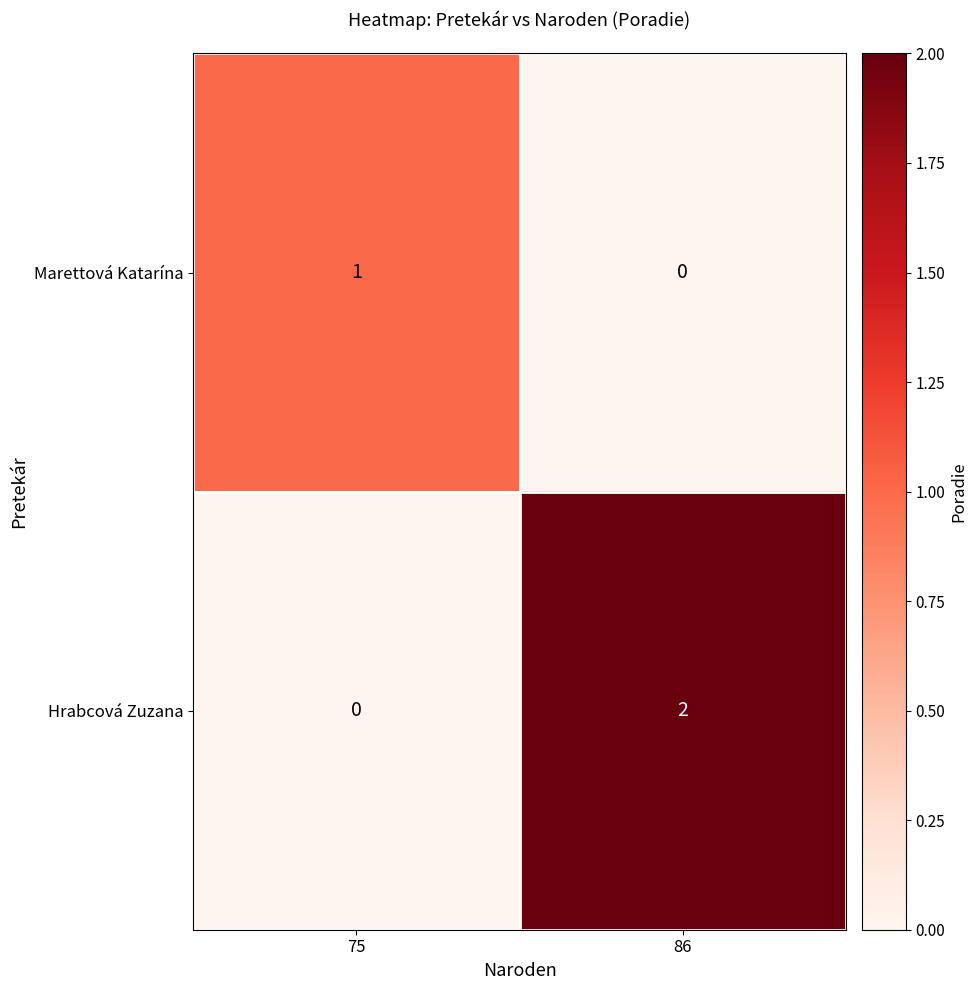

At which label is Marettová Katarína closest to 0?

86